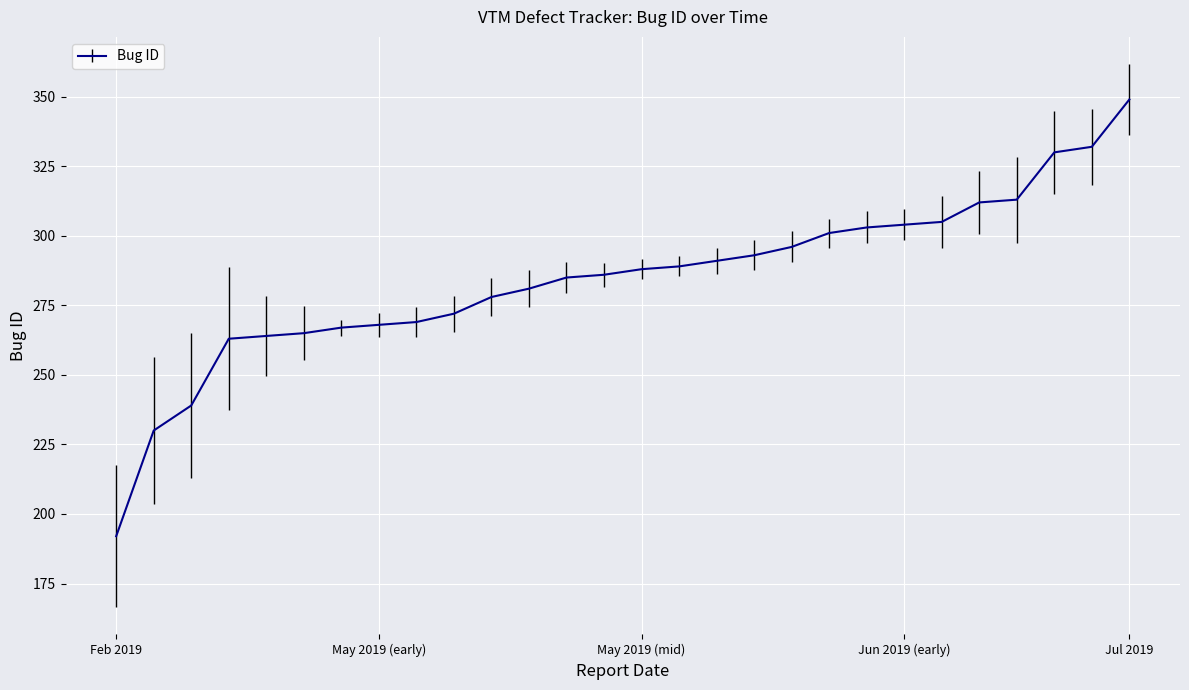

Reading right to left, list all the values displayed in this chart.

349	332	330	313	312	305	304	303	301	296	293	291	289	288	286	285	281	278	272	269	268	267	265	264	263	239	230	192